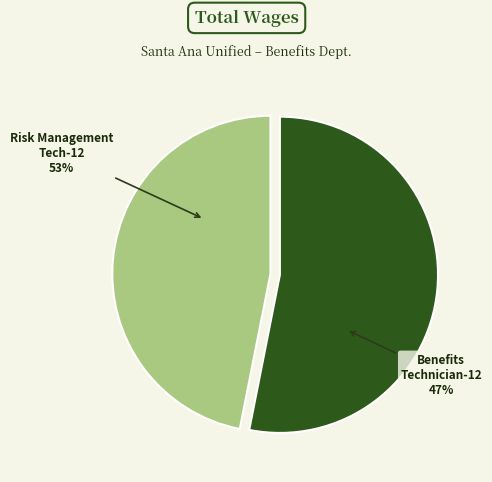

Does Benefits Technician-12 represent more than half of the total?

No